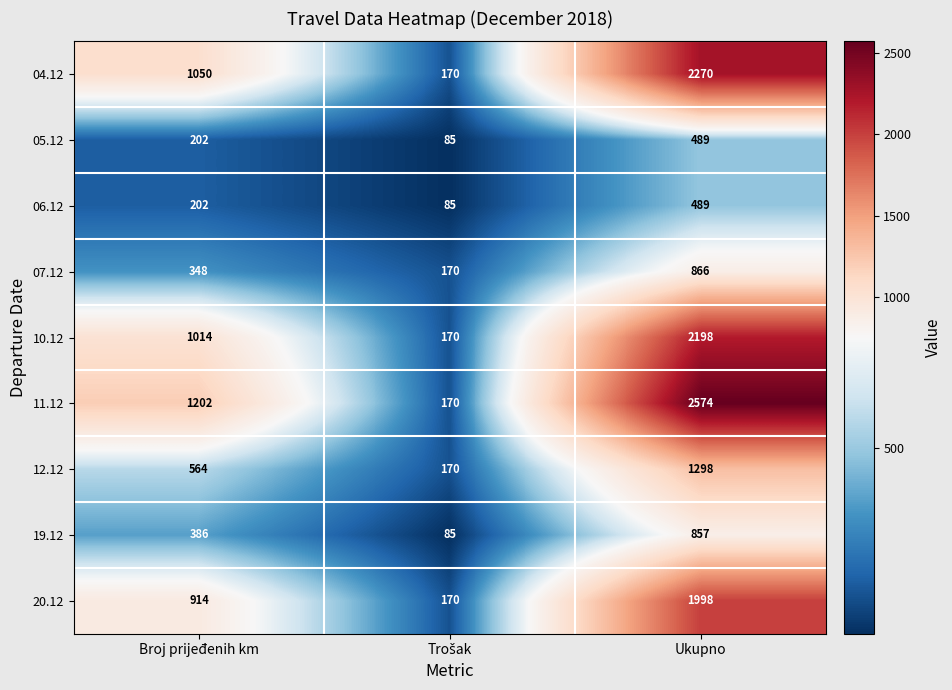

True or false: 05.12 has a value of 202 at Broj prijeđenih km.

True